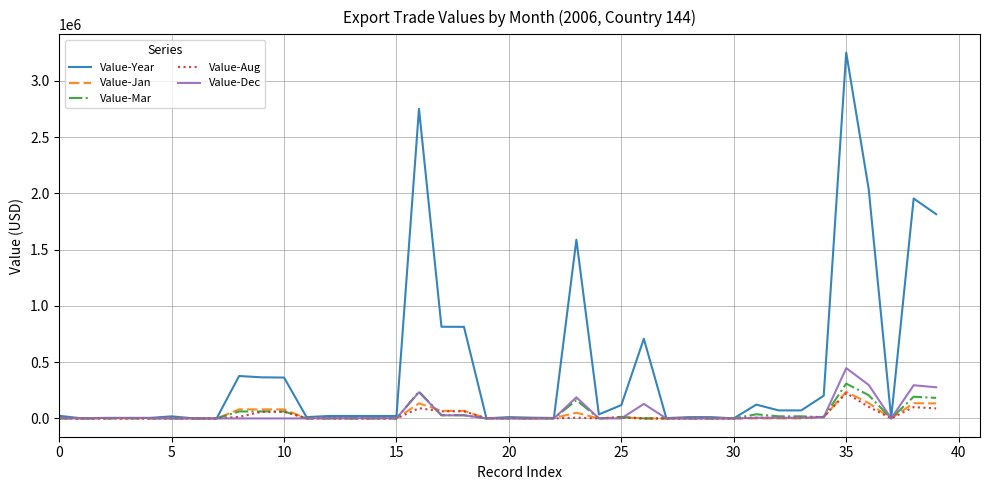

Which series has the largest range (max minus min)?

Value-Year